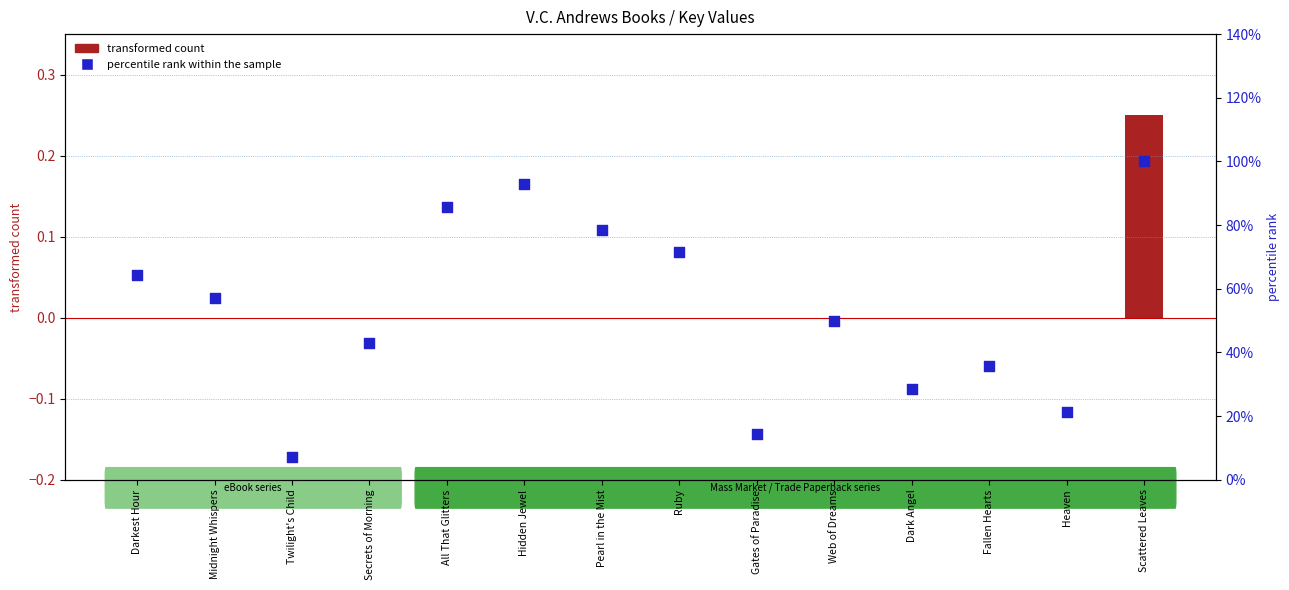

Is the value of percentile rank within the sample at All That Glitters greater than the value of transformed count at Hidden Jewel?

Yes